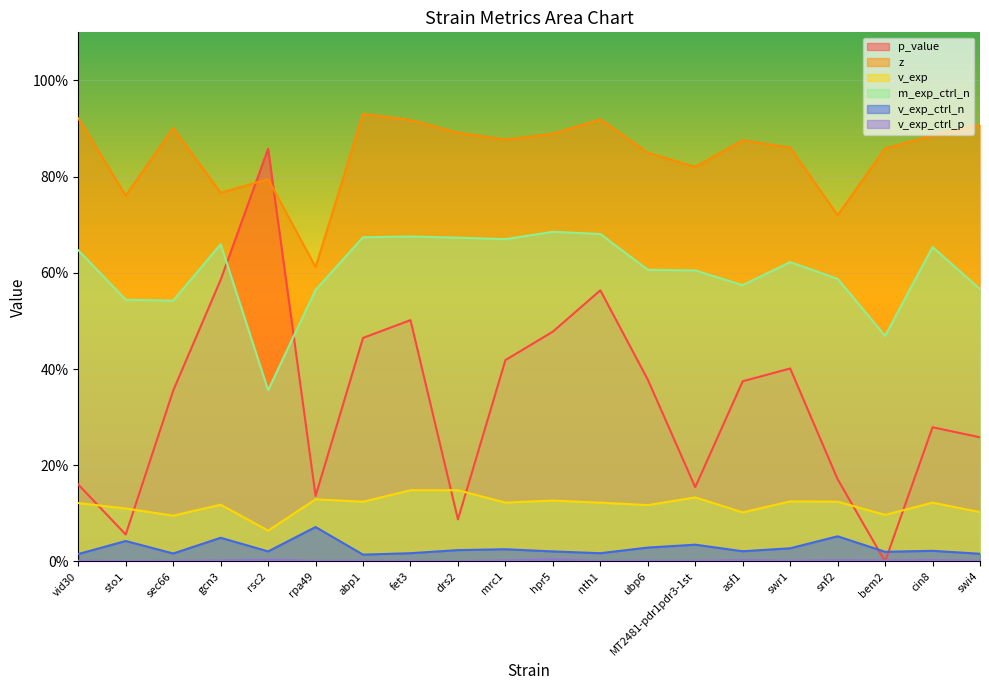

At which label is p_value closest to 0?

bem2